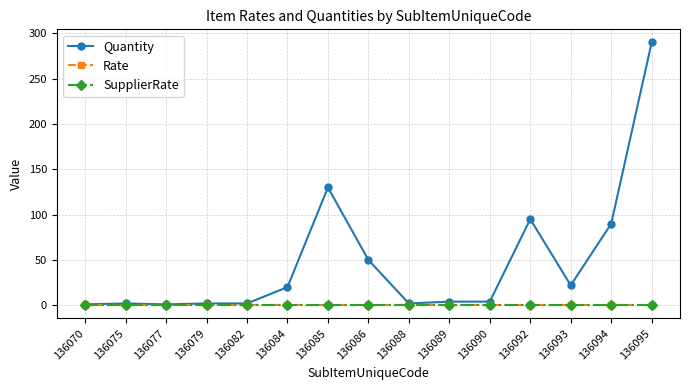

What is the difference between the second highest and minimum values in the Quantity series?

129